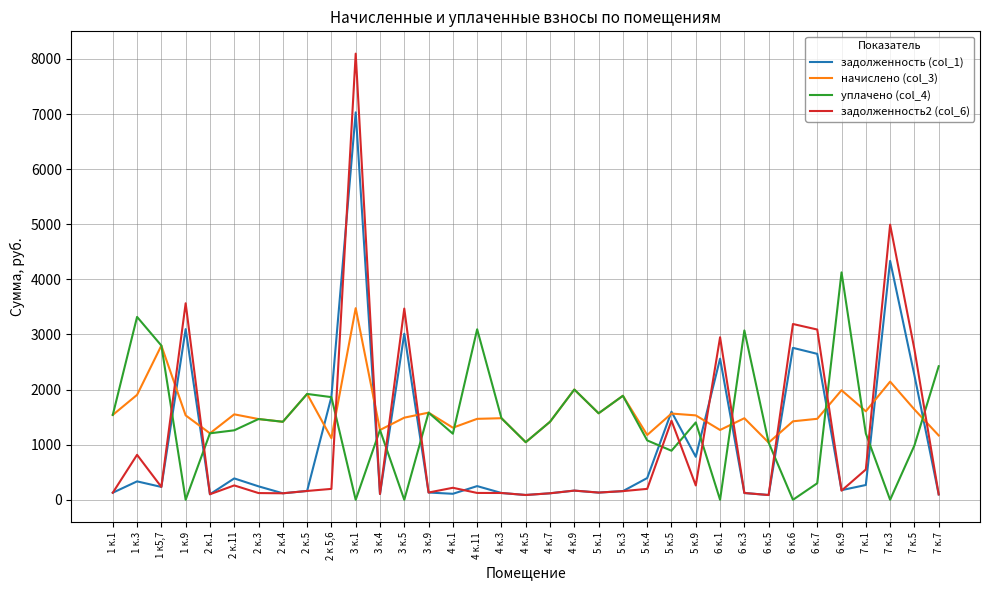

Which category has the highest value across all series?

3 к.1